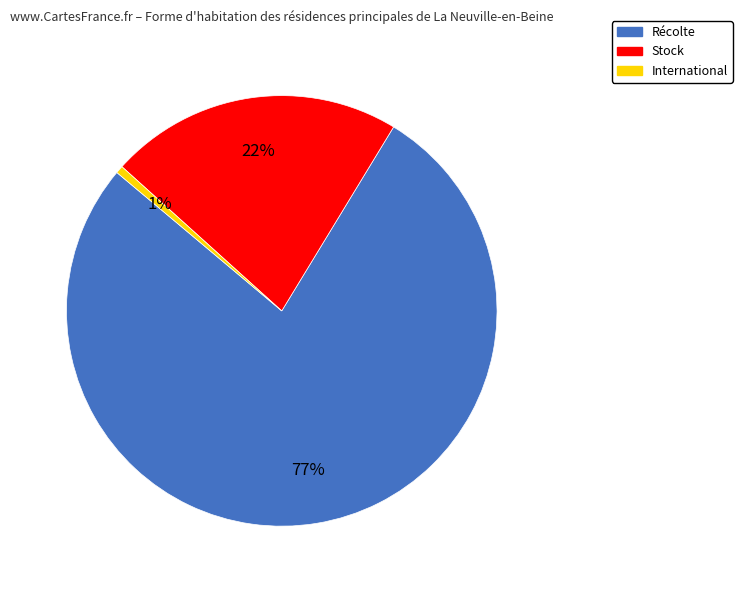

What percentage is the International slice, to the nearest percent?

1%